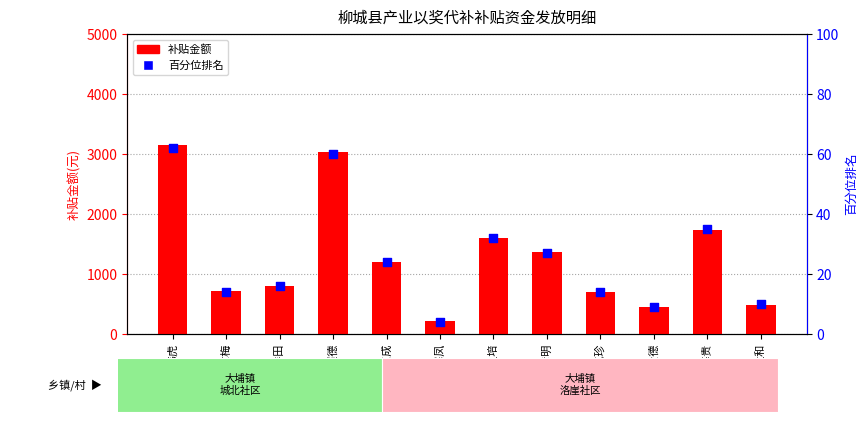

At which category is the sum across all series the highest?

韦虎